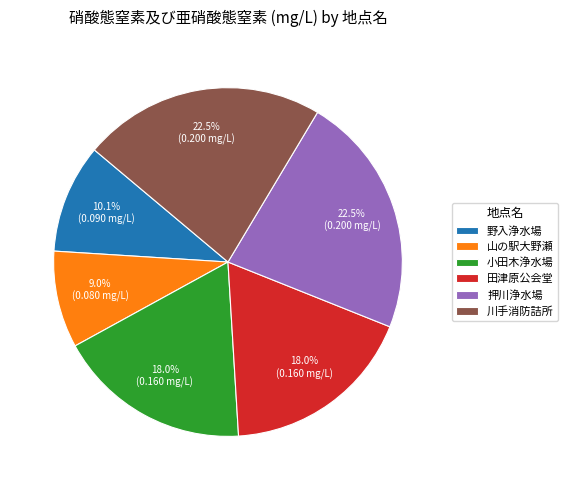

Is 野入浄水場 the majority of the pie?

No